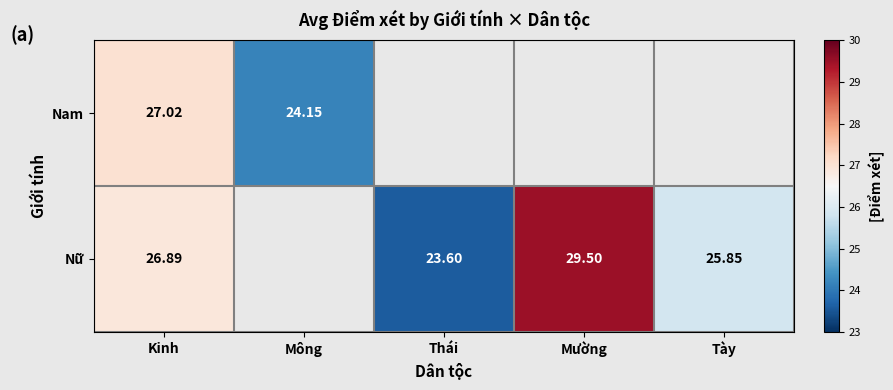

Is the value of Nam at Kinh greater than the value of Nữ at Kinh?

Yes